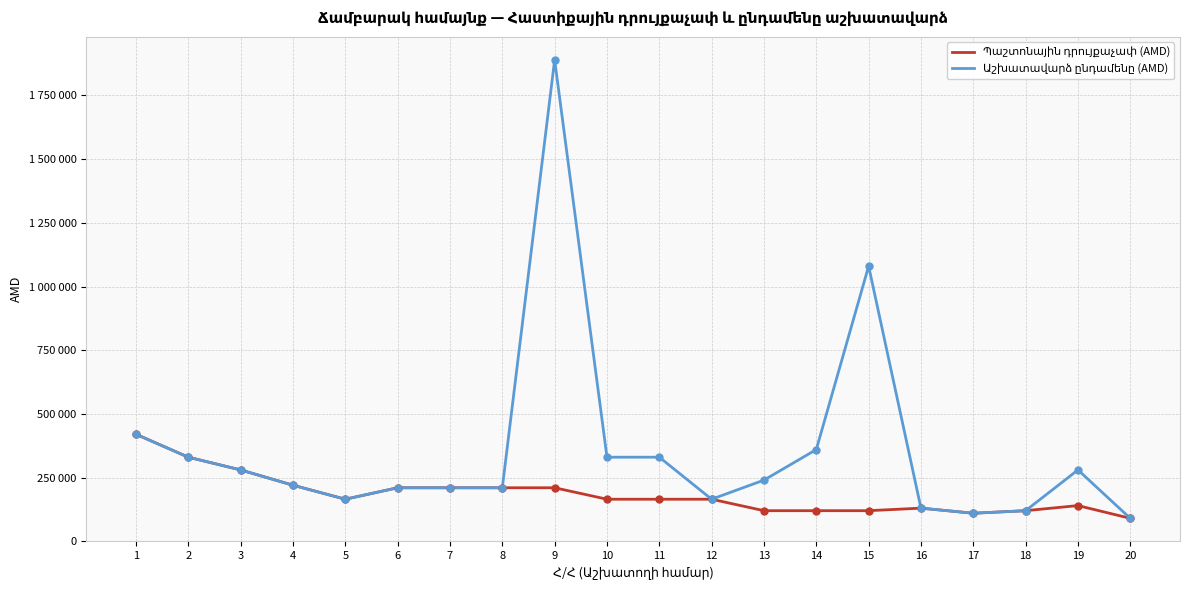

Is it true that Աշխատավարձ ընդամենը (AMD) equals 645461 at 1?

False